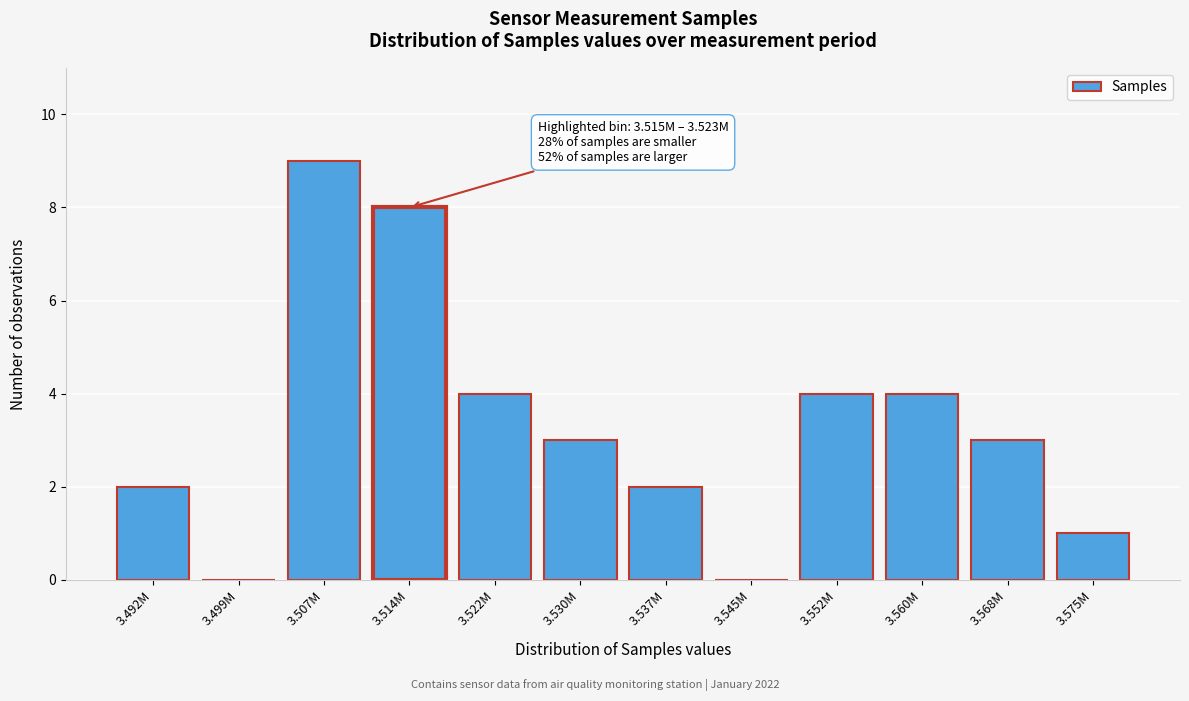

Reading left to right, extract all data points from this chart.

3.492M=2	3.499M=0	3.507M=9	3.514M=8	3.522M=4	3.530M=3	3.537M=2	3.545M=0	3.552M=4	3.560M=4	3.568M=3	3.575M=1